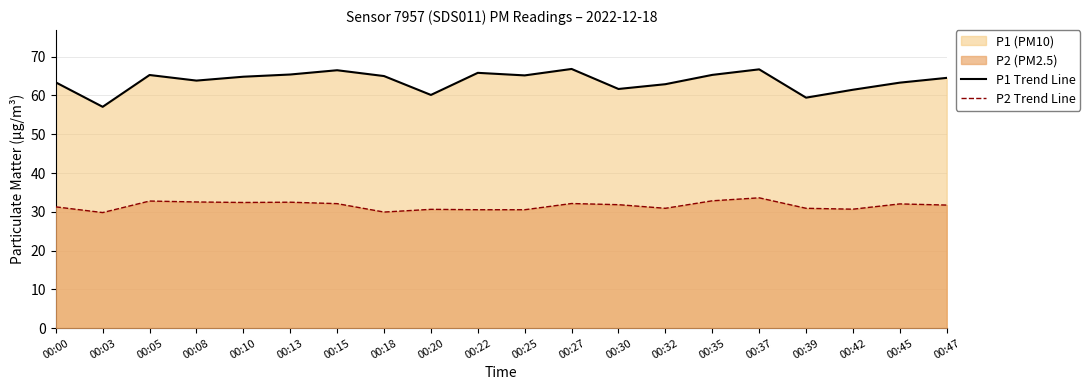

What is the difference between the P2 Trend Line values at 00:10 and 00:27?

0.3